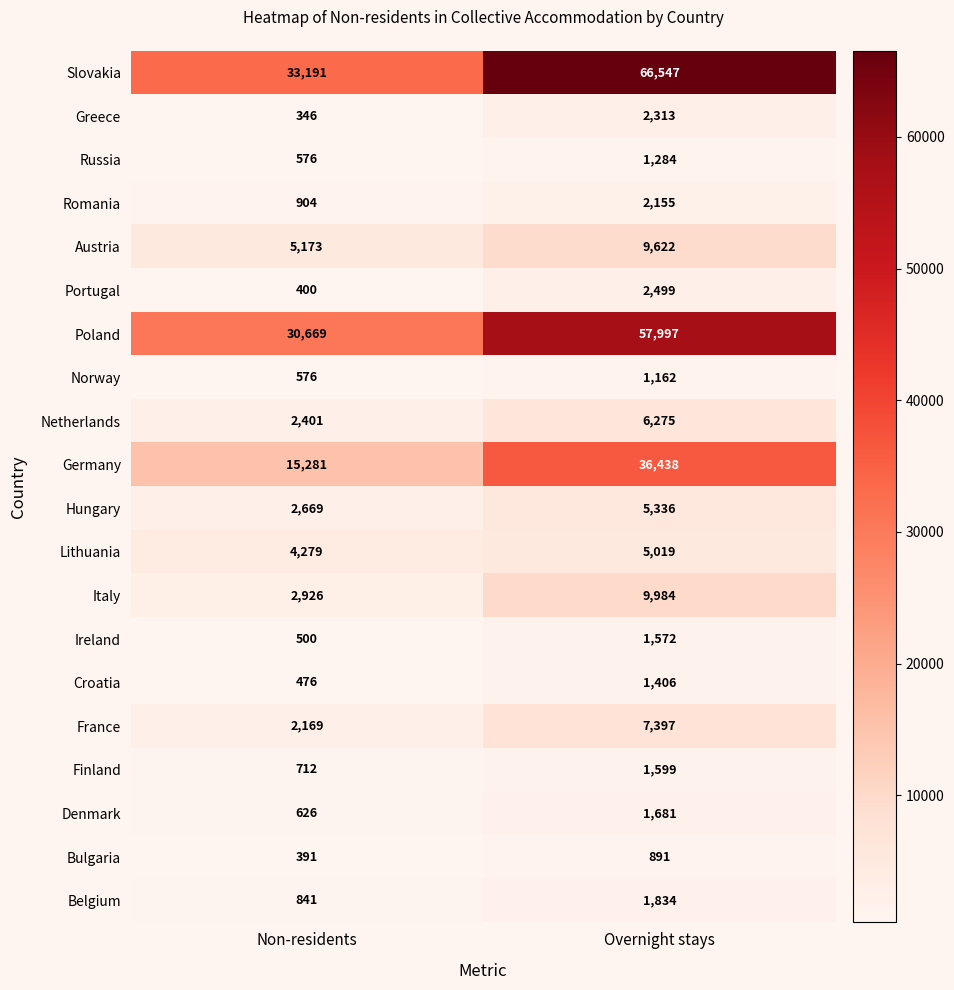

Is the value of Poland at Non-residents greater than the value of Hungary at Overnight stays?

Yes